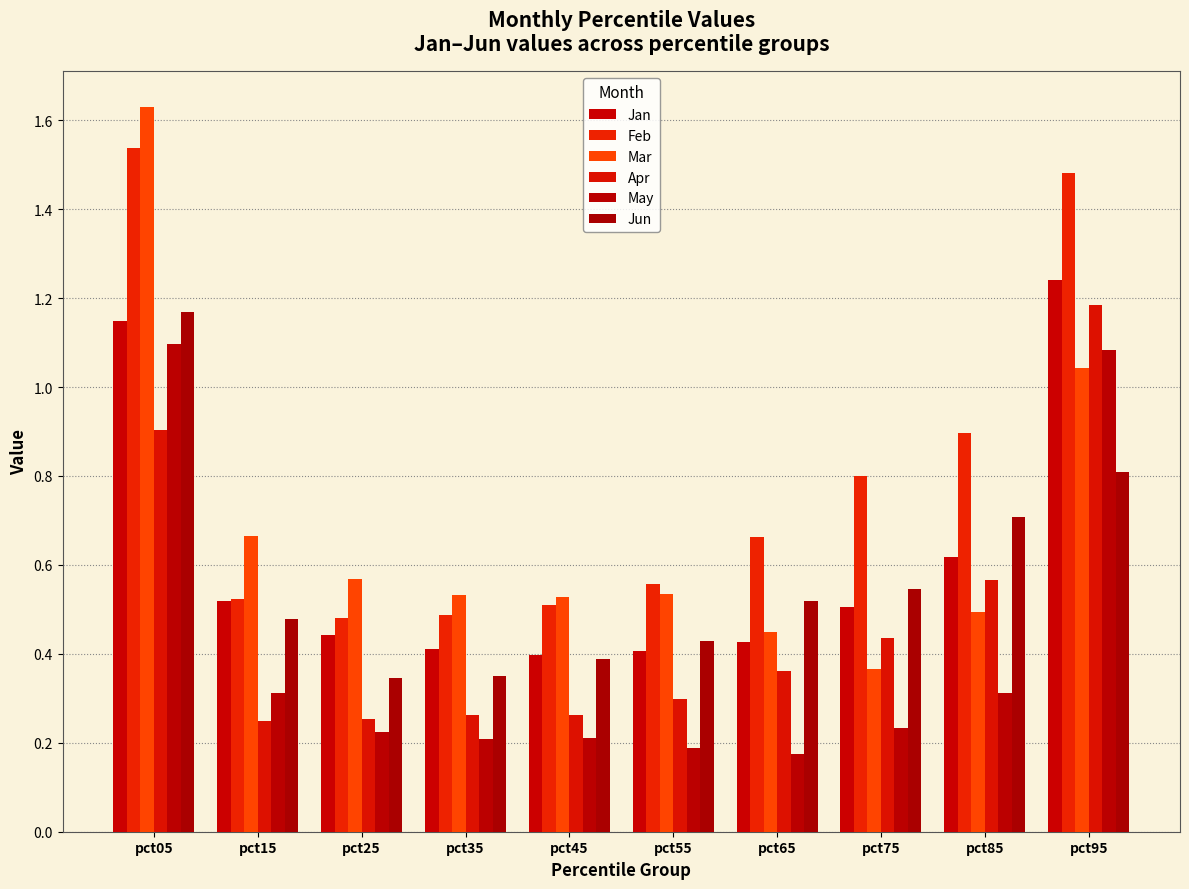

Count the number of categories in the chart.

10